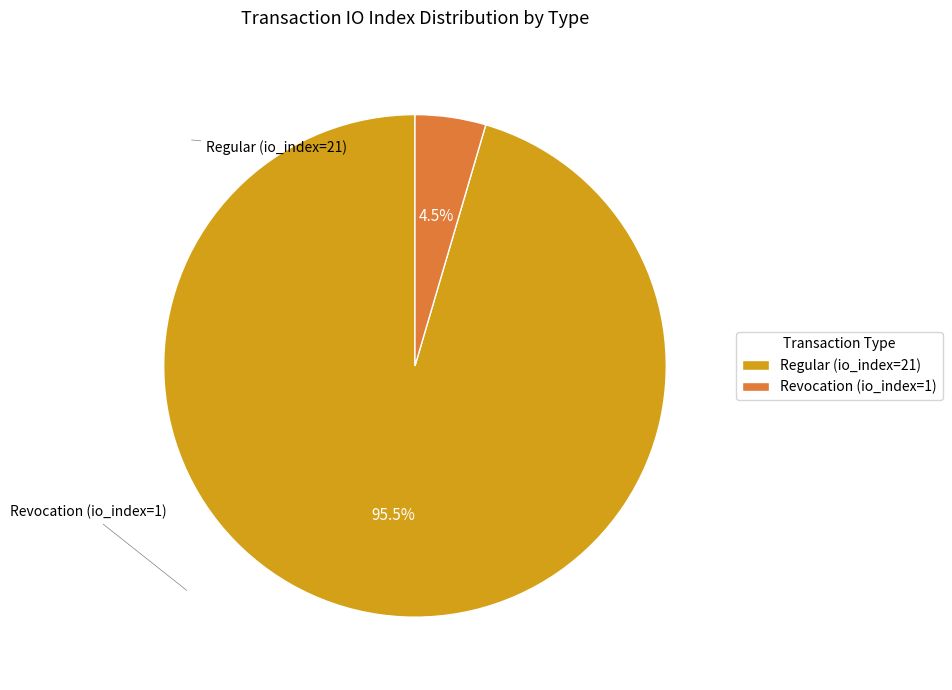

Rank the categories by value from lowest to highest.

Revocation (io_index=1), Regular (io_index=21)